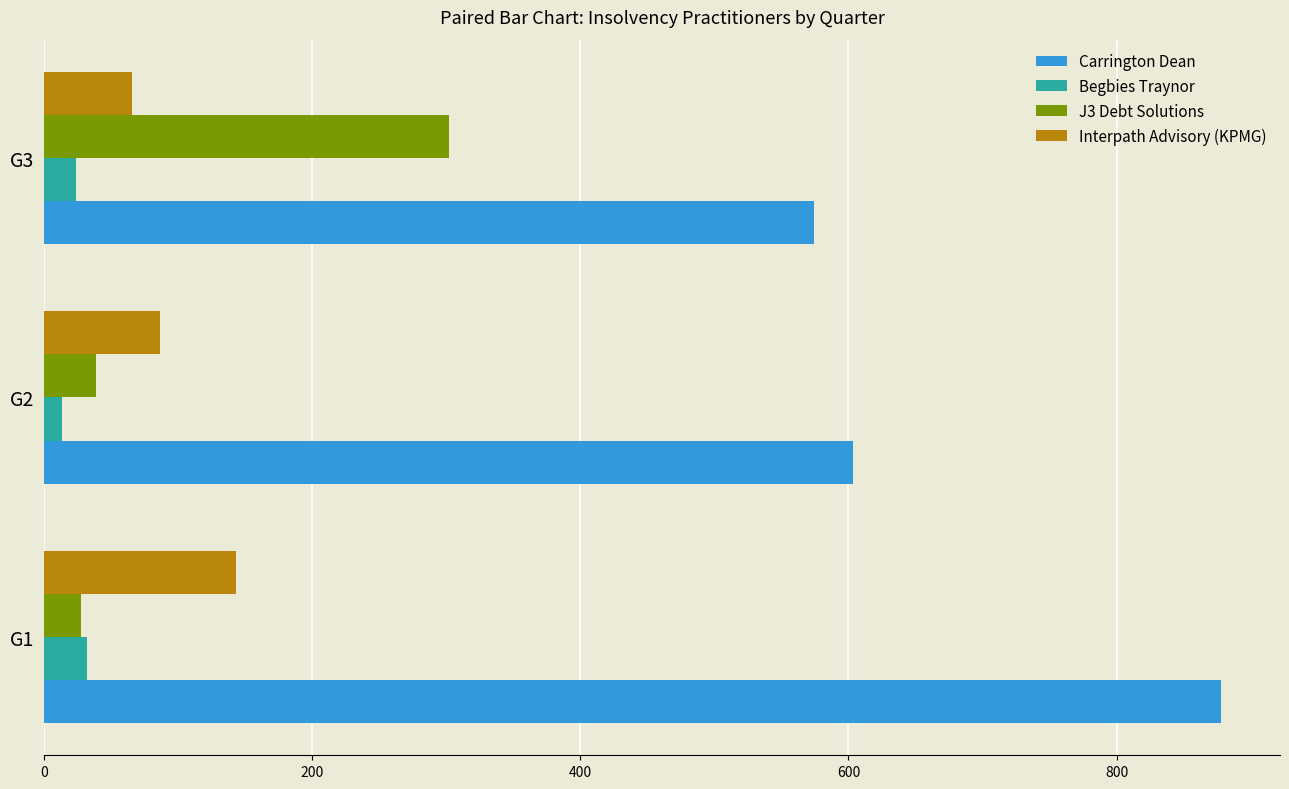

The value of Interpath Advisory (KPMG) at G1 is 206.5. True or false?

False